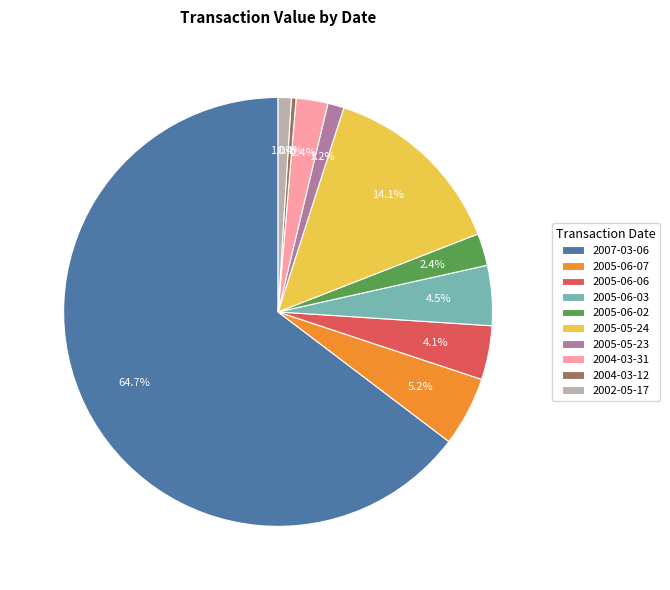

To the nearest percent, what is the difference between the largest and smallest slice percentages?

64%